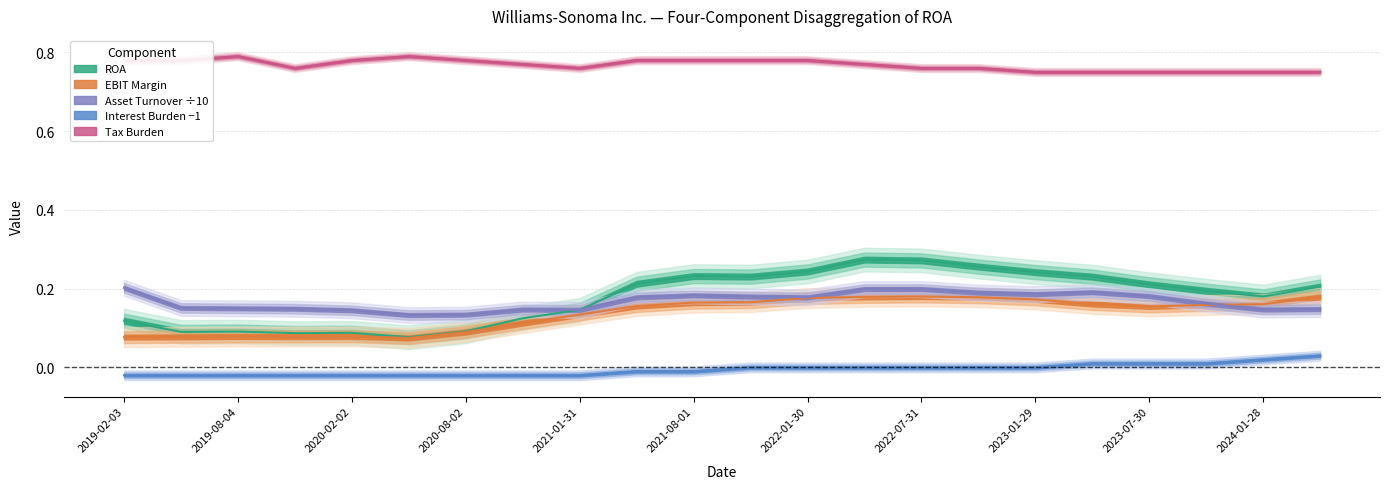

At which category does Asset Turnover reach its first local valley?

2020-05-03